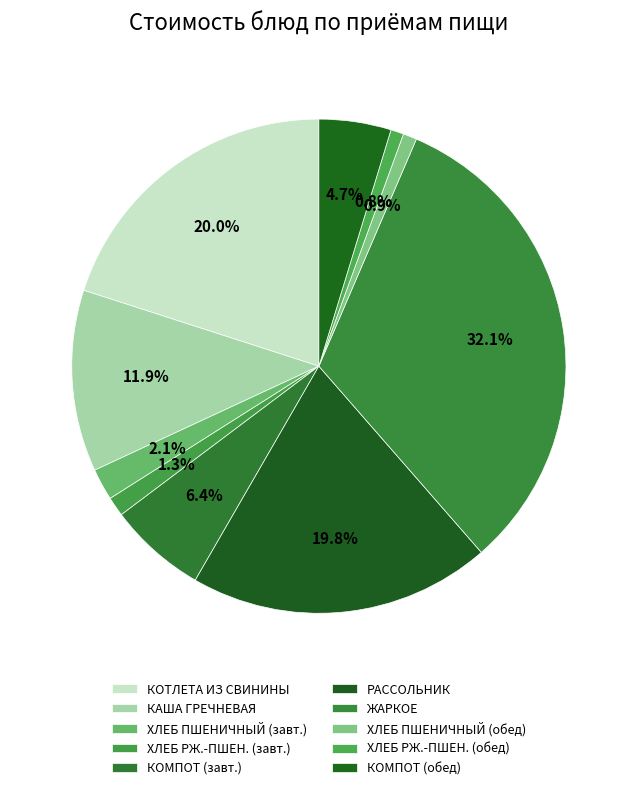

To the nearest percent, what is the difference between the largest and smallest slice percentages?

31%